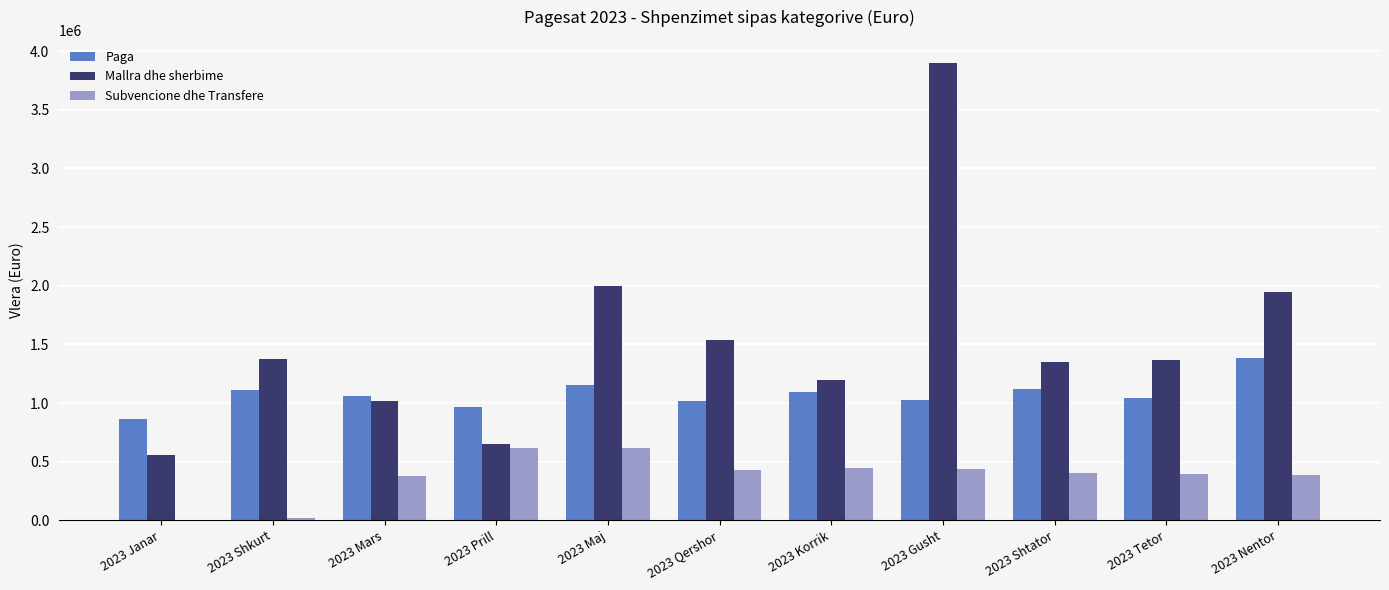

Which category has the highest value across all series?

2023 Gusht